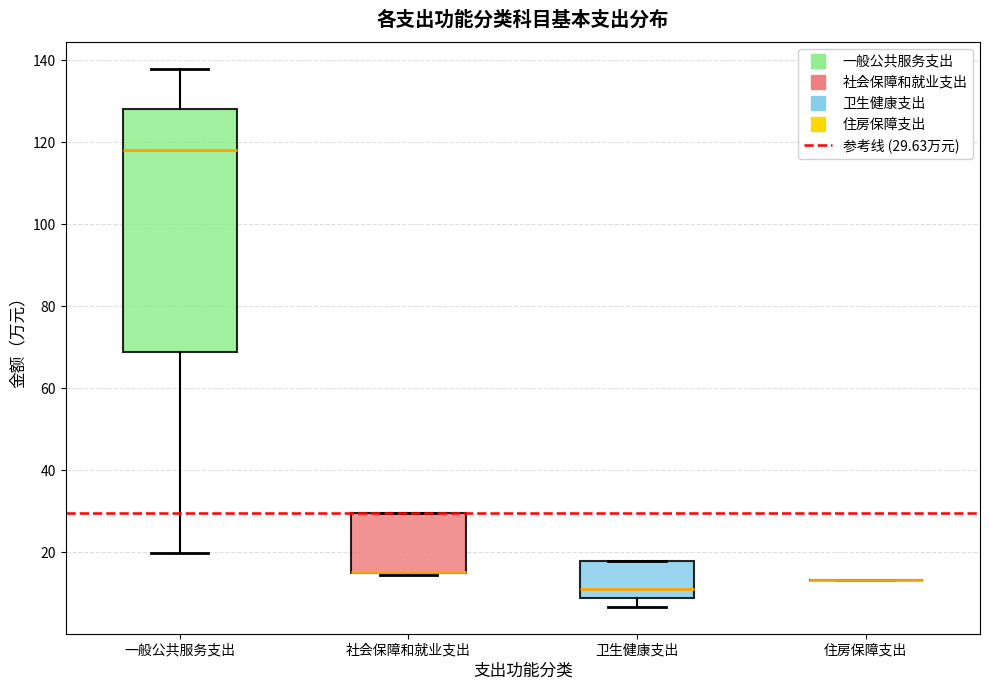

Reading left to right, read every box against the y-axis: the position of its median line, the range the box covers, and the ends of its whiskers. The values are not printed on the chart, so give them approximately, as read against the axis.

一般公共服务支出: median 118, box 68 to 128, whiskers 20 to 138
社会保障和就业支出: median 16 (drawn on the box's lower edge), box 14 to 30, whiskers 14 to 30
卫生健康支出: median 12, box 8 to 18, whiskers 6 to 18
住房保障支出: box collapsed to a line at 14, whiskers 14 to 14